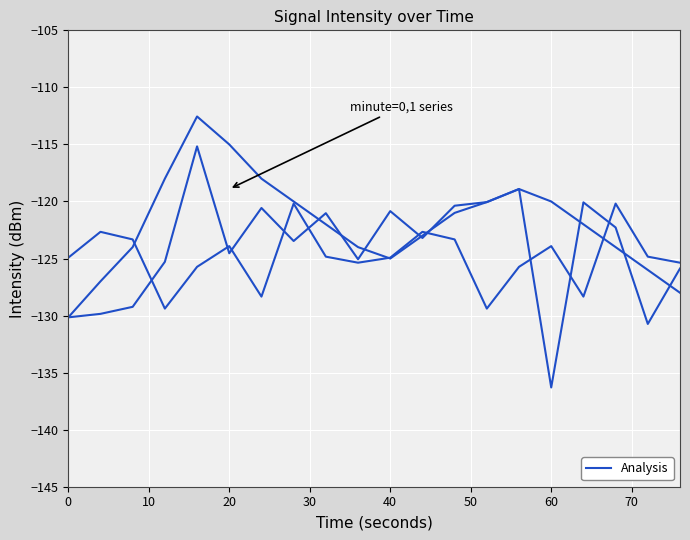

What is the average value?

-124.2